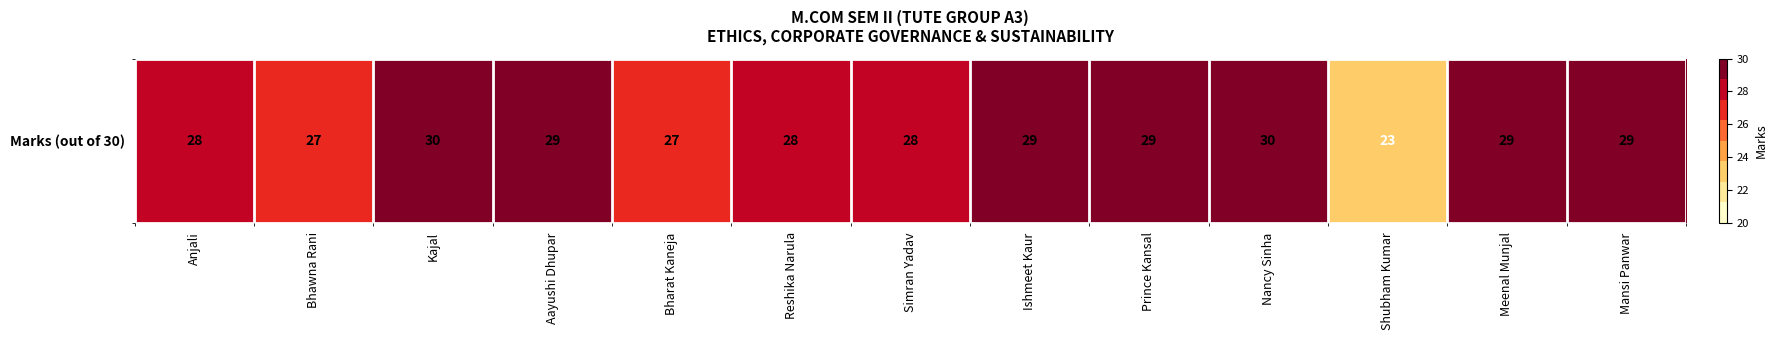

How many data points are less than 29?

6